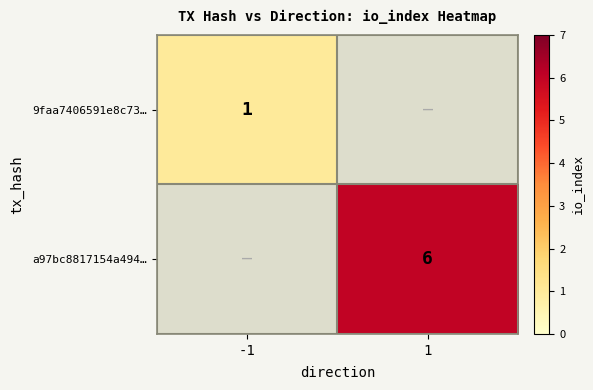

What is the minimum value shown in the chart?

1.0